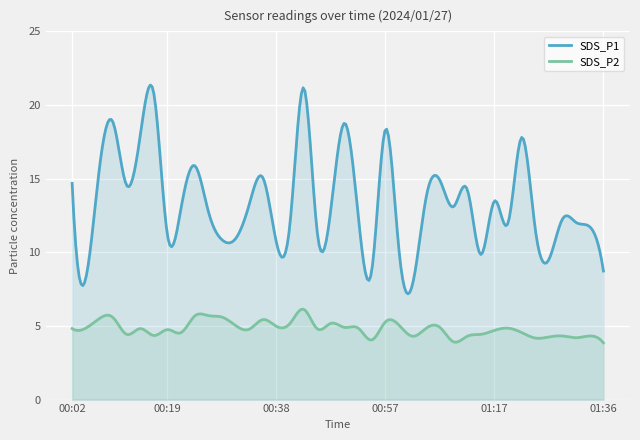

Reading right to left, what are all the values shown in this chart?

SDS_P1: 01:36=8.7	01:34=11.7	01:31=12.0	01:29=12.3	01:27=9.5	01:24=11.6	01:22=17.8	01:19=12.0	01:17=13.5	01:14=9.8	01:12=14.3	01:10=13.1	01:07=14.9	01:05=13.8	01:02=7.9	01:00=10.1	00:57=18.4	00:55=8.8	00:53=12.5	00:50=18.8	00:48=13.0	00:45=11.3	00:43=21.2	00:41=12.0	00:38=10.7	00:36=15.1	00:33=13.2	00:31=10.9	00:28=10.8	00:26=12.8	00:24=15.9	00:21=13.0	00:19=11.2	00:16=20.8	00:14=17.9	00:11=14.6	00:09=18.8	00:07=15.7	00:04=8.2	00:02=14.7
SDS_P2: 01:36=3.9	01:34=4.3	01:31=4.2	01:29=4.3	01:27=4.2	01:24=4.2	01:22=4.5	01:19=4.8	01:17=4.7	01:14=4.4	01:12=4.3	01:10=3.9	01:07=4.9	01:05=4.8	01:02=4.3	01:00=5.0	00:57=5.3	00:55=4.0	00:53=4.8	00:50=4.9	00:48=5.2	00:45=4.8	00:43=6.1	00:41=5.2	00:38=5.0	00:36=5.4	00:33=4.8	00:31=5.0	00:28=5.6	00:26=5.7	00:24=5.7	00:21=4.5	00:19=4.8	00:16=4.3	00:14=4.8	00:11=4.4	00:09=5.6	00:07=5.5	00:04=4.8	00:02=4.8